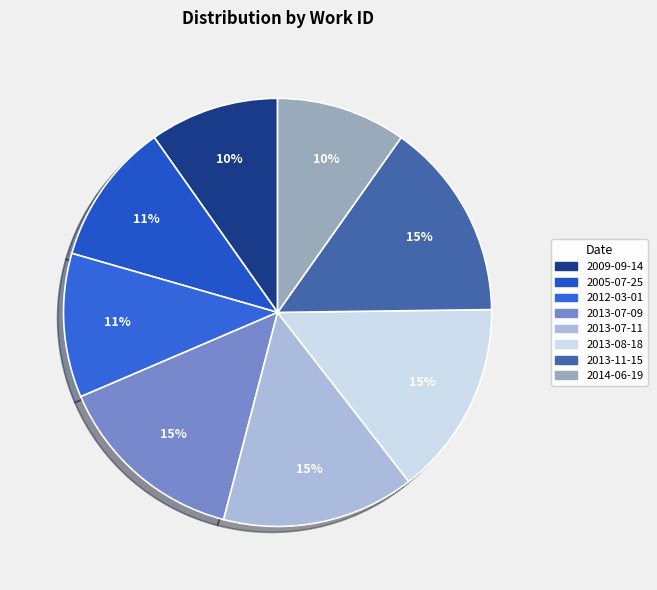

Between 2014-06-19 and 2013-07-09, which is larger?

2013-07-09